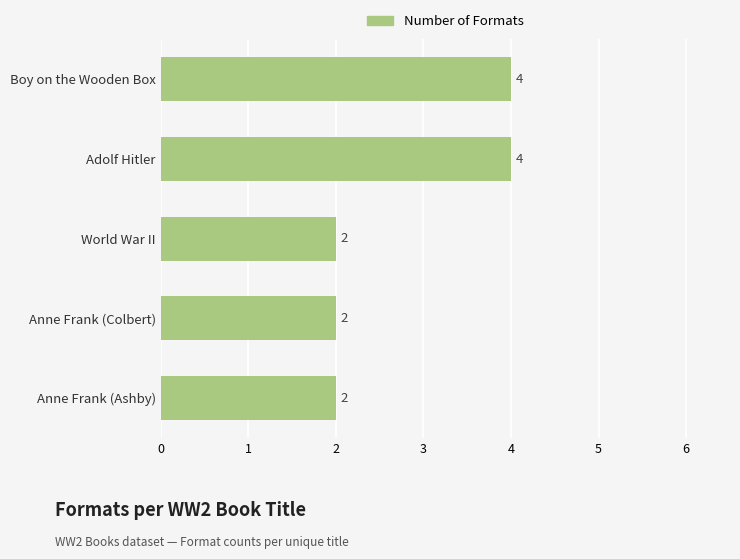

What is the greatest value displayed?

4